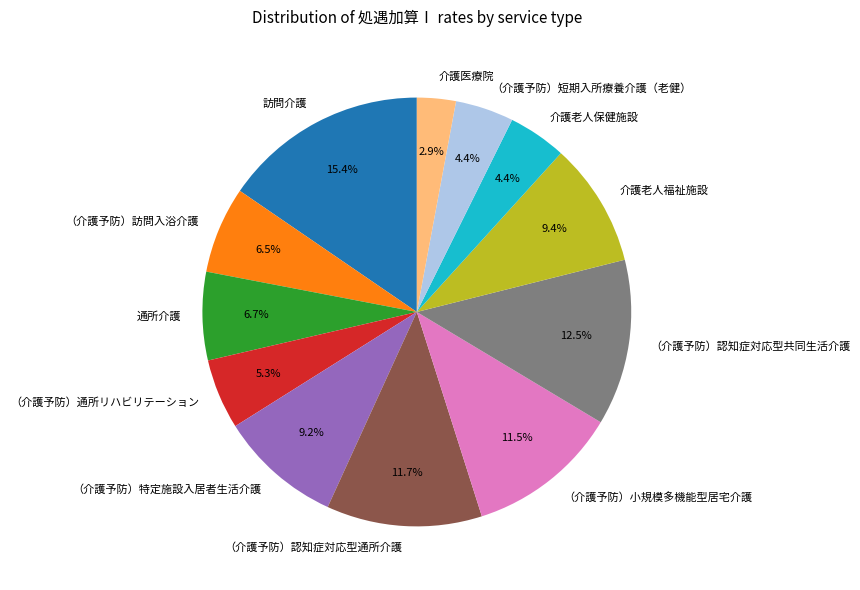

Which slice is the smallest?

介護医療院